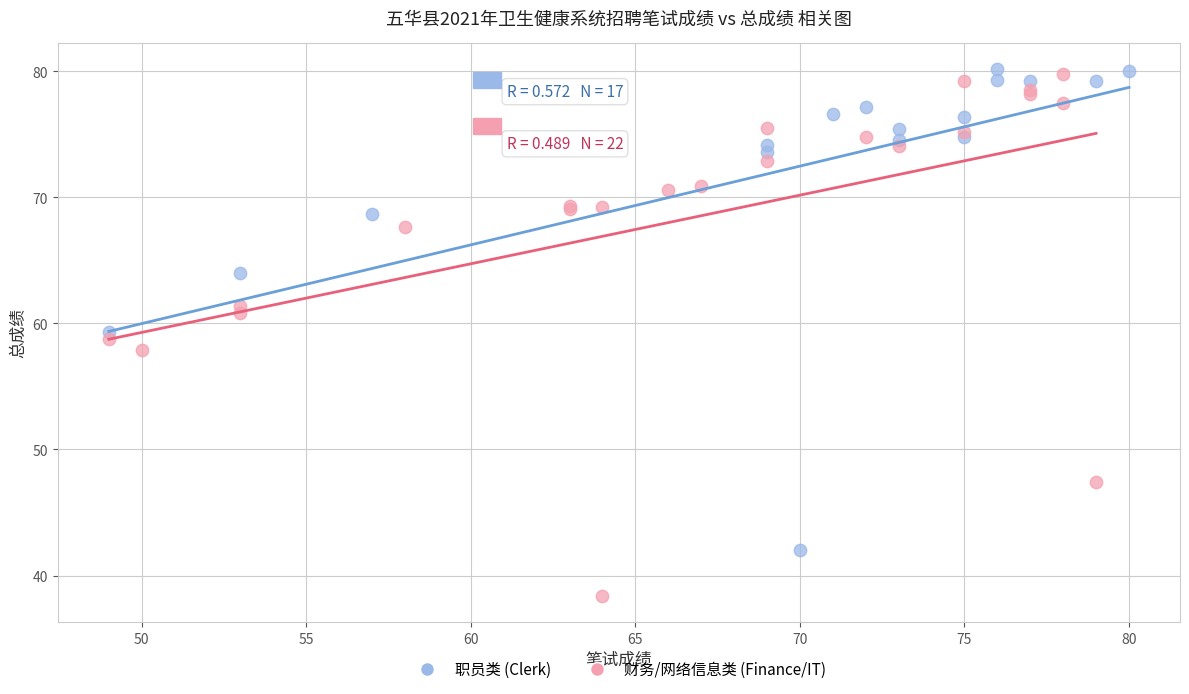

Which series has the widest spread of Y values?

财务/网络信息类 (Finance/IT)